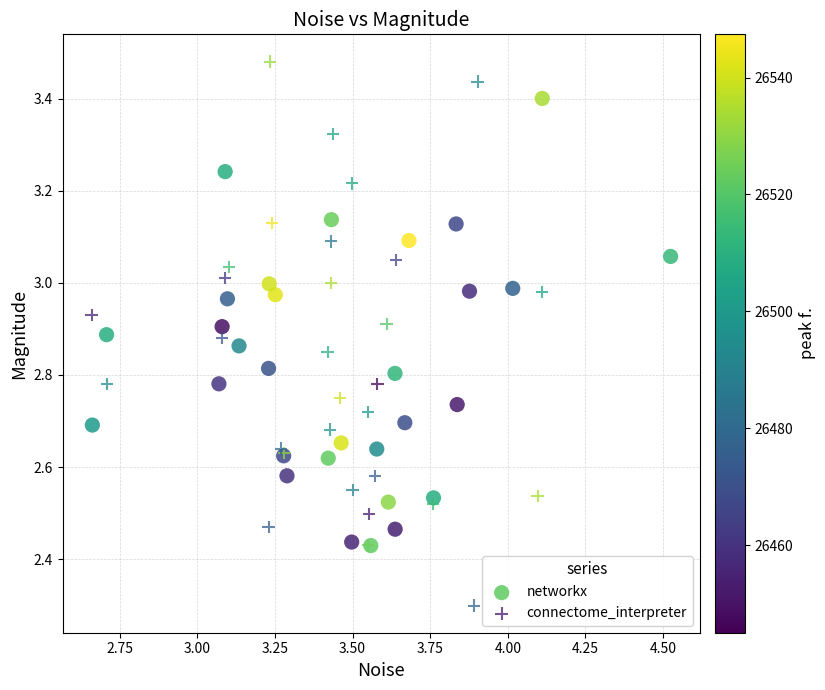

Which series reaches the maximum Y coordinate?

connectome_interpreter